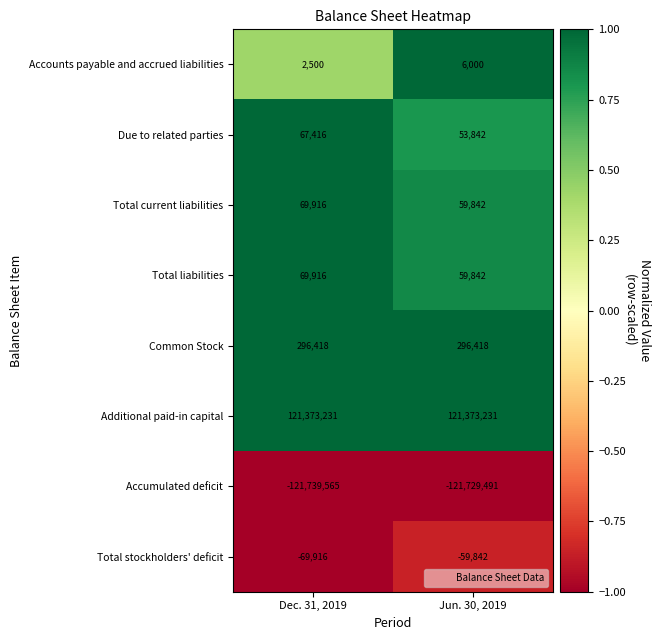

Which series has the largest total across all categories?

Additional paid-in capital